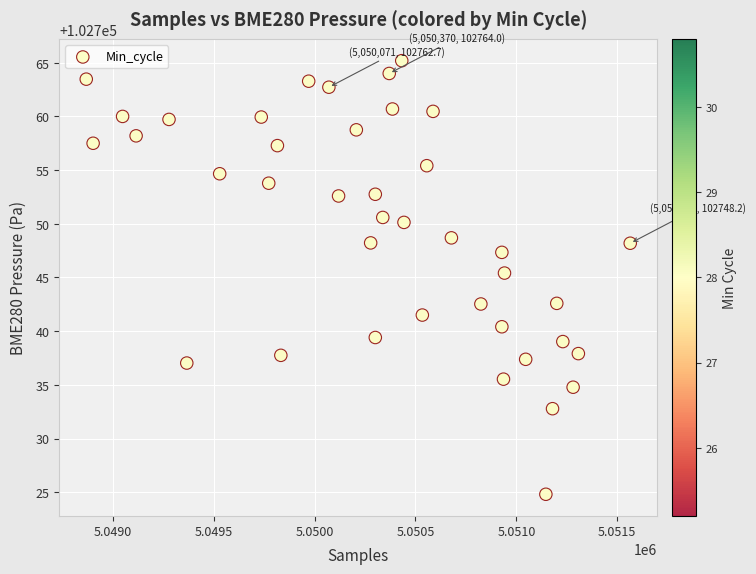

What is the range of Y values (max minus min)?

40.4